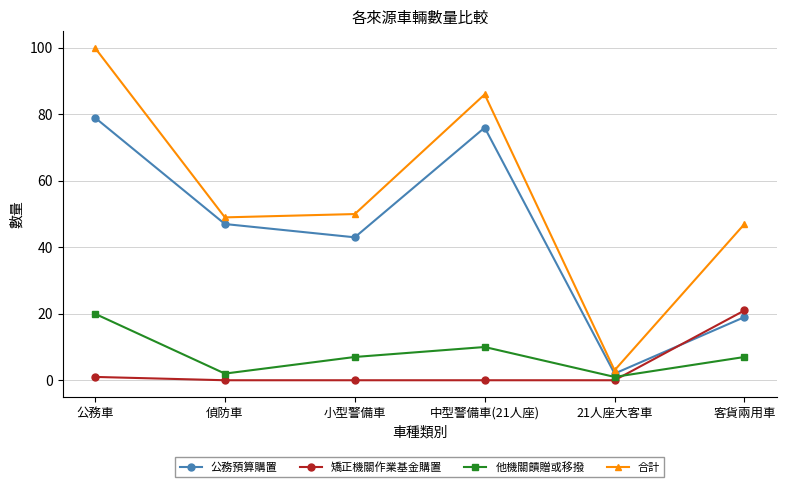

What is the maximum value for 合計?

100